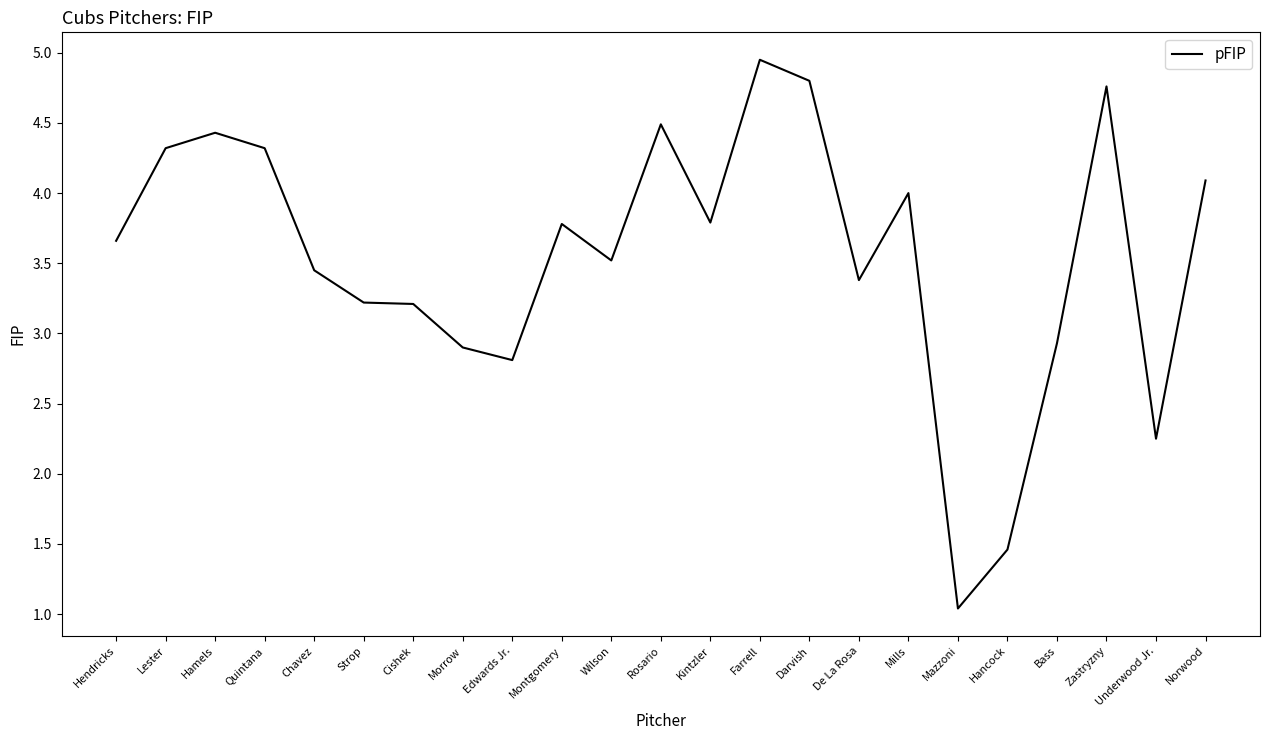

Where does the data first go above 3?

Hendricks